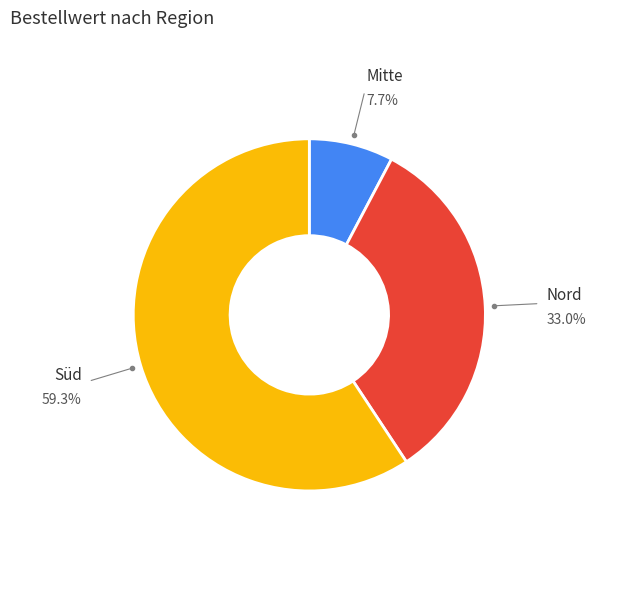

What percentage is the Nord slice, to the nearest percent?

33%